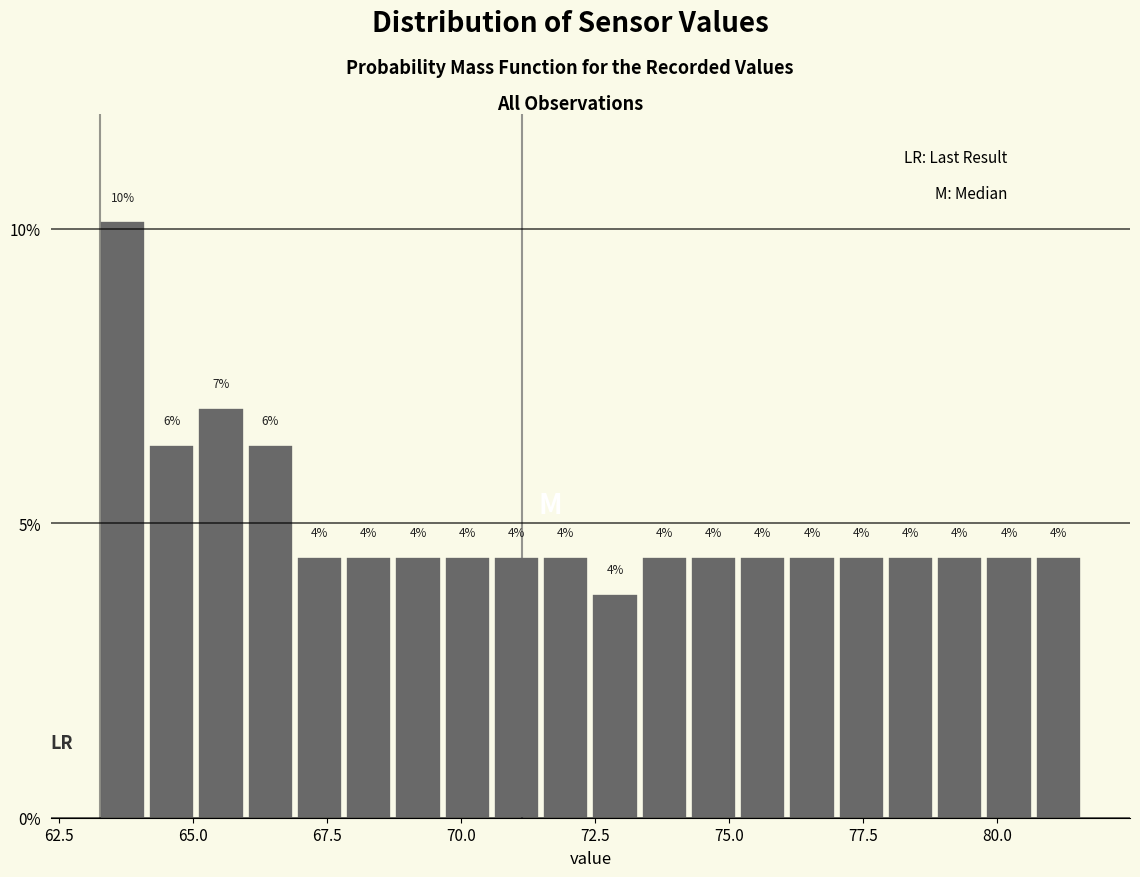

Read against the x-axis, roughly where is the centre of the tallest bar?

63.5